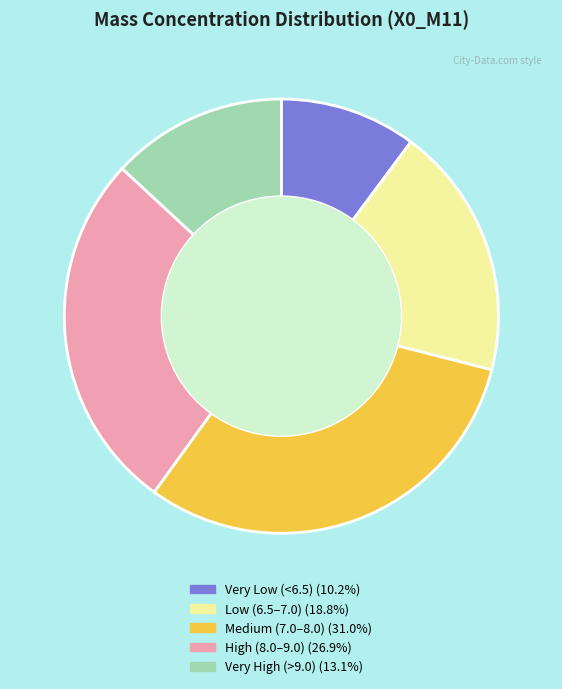

Is there a majority slice in this chart?

No